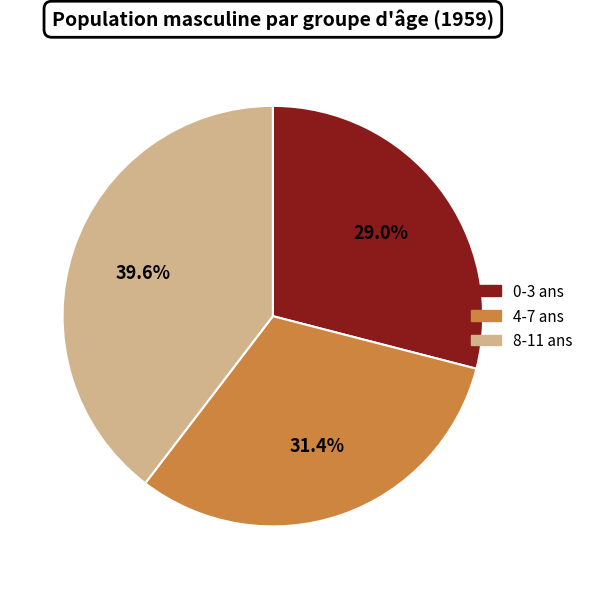

Which has a higher value, 8-11 ans or 0-3 ans?

8-11 ans